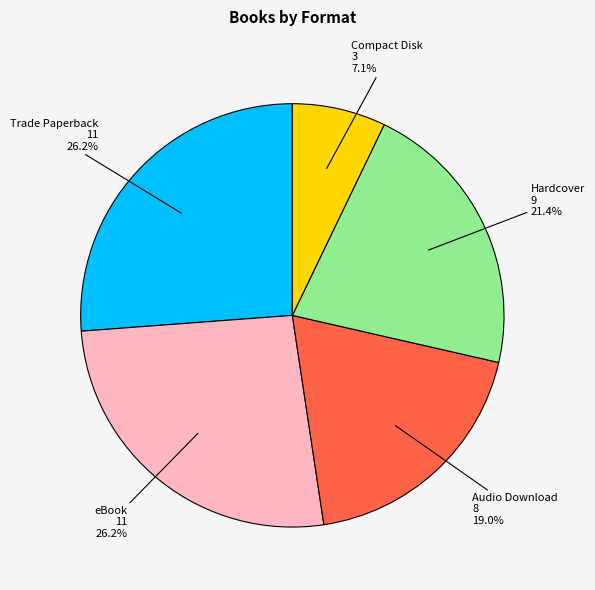

What is the total percentage of Trade Paperback and Hardcover?

47.6%